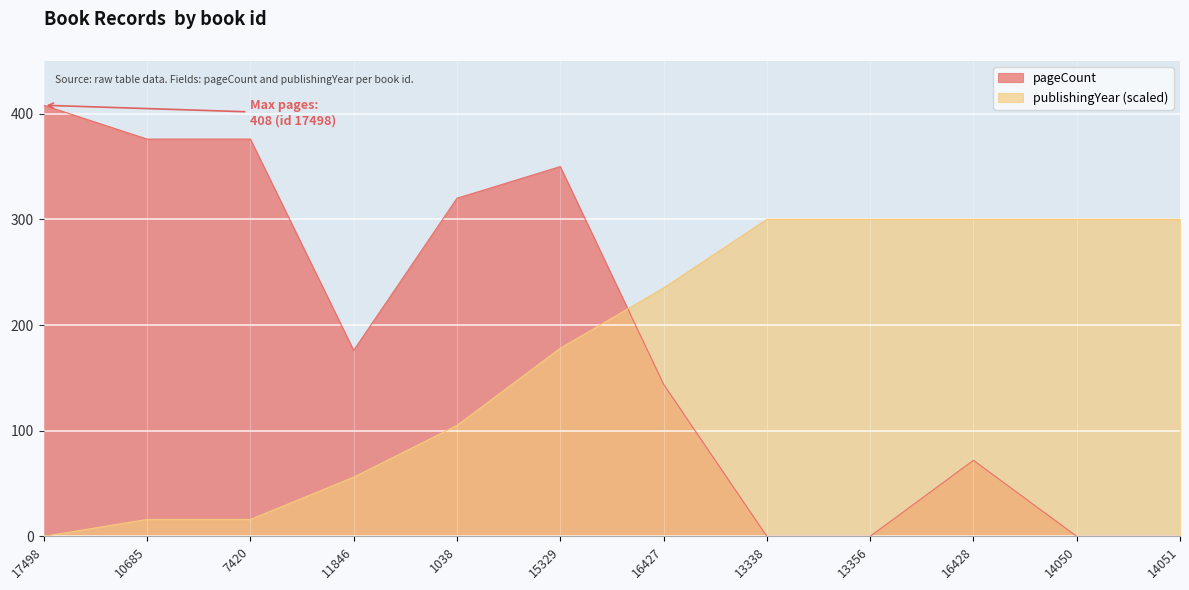

Between which two adjacent categories do publishingYear and pageCount first intersect?

15329 and 16427